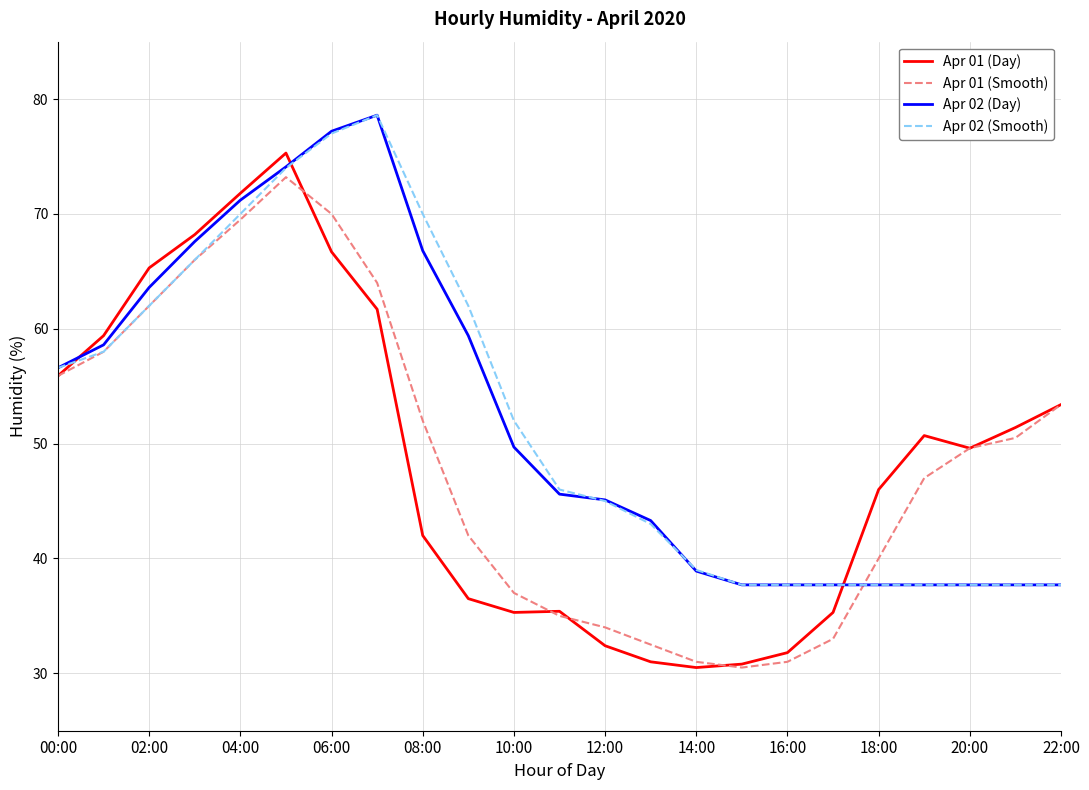

Which series has the largest range (max minus min)?

Apr 01 (Day)